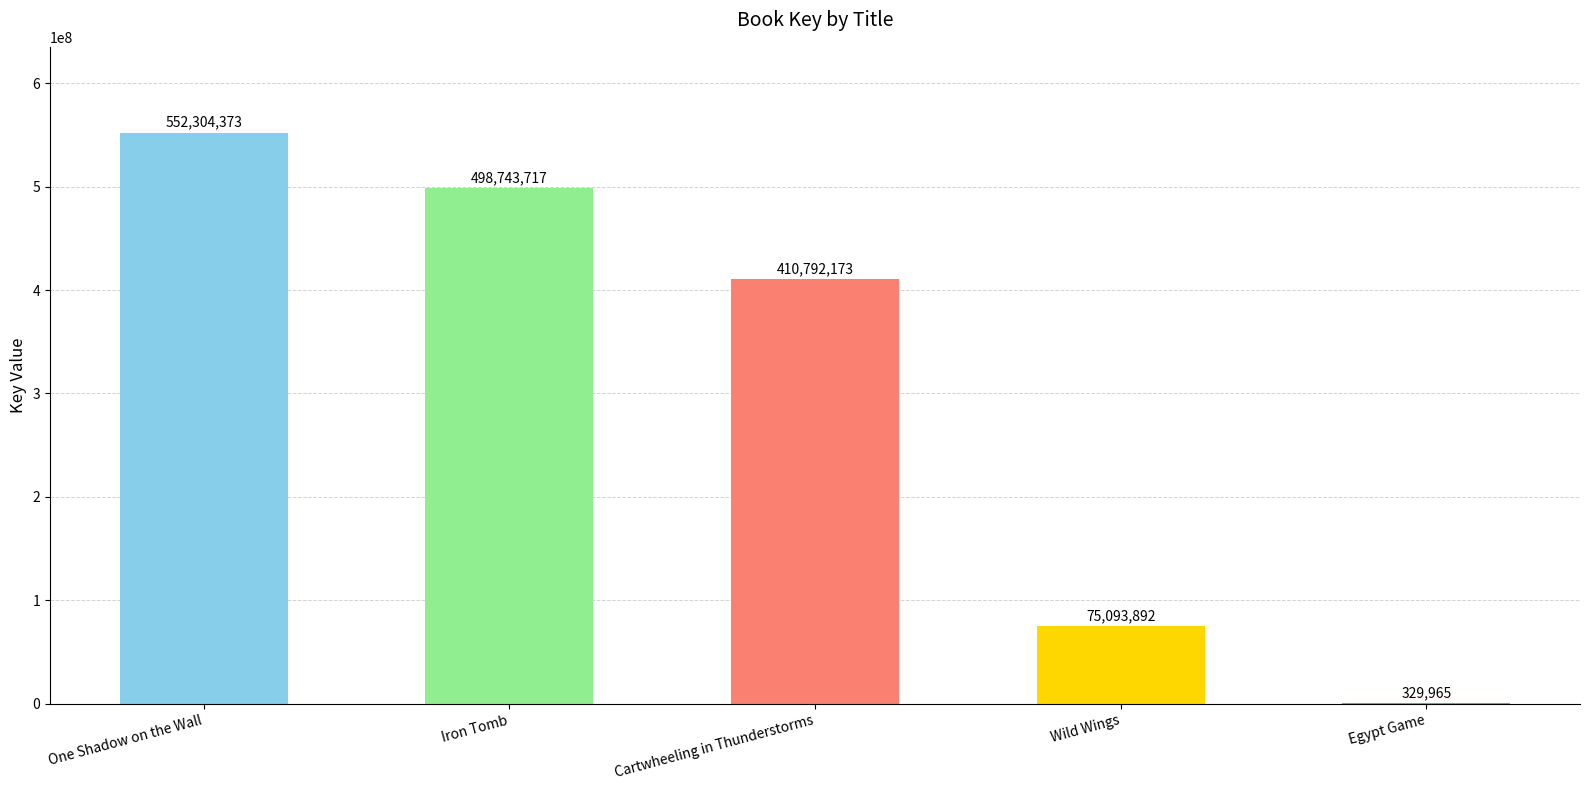

At which label is the value closest to 276317169?

Cartwheeling in Thunderstorms